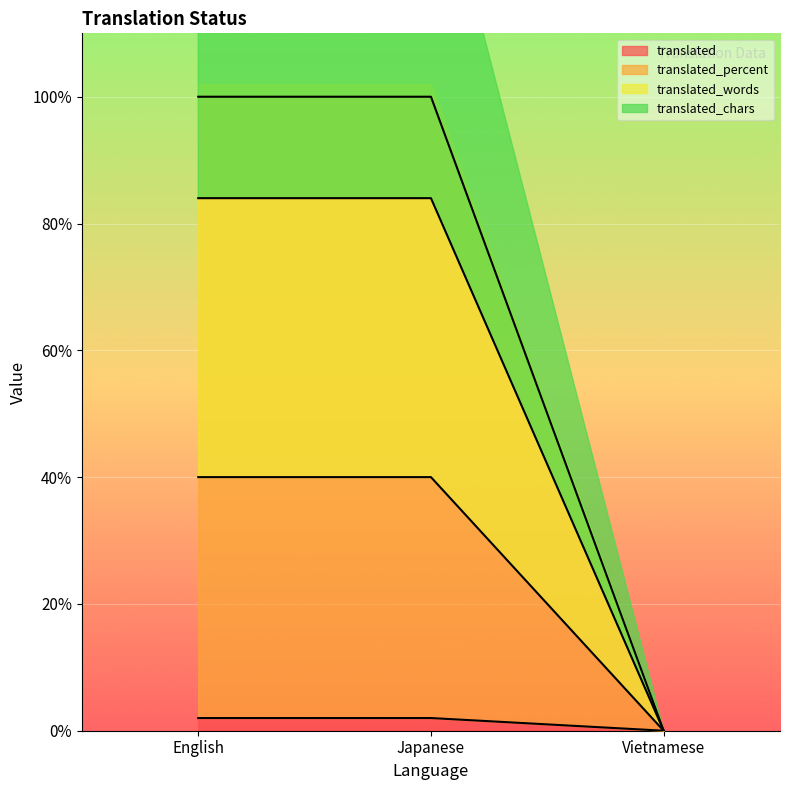

True or false: translated_words has a value of -28 at Vietnamese.

False